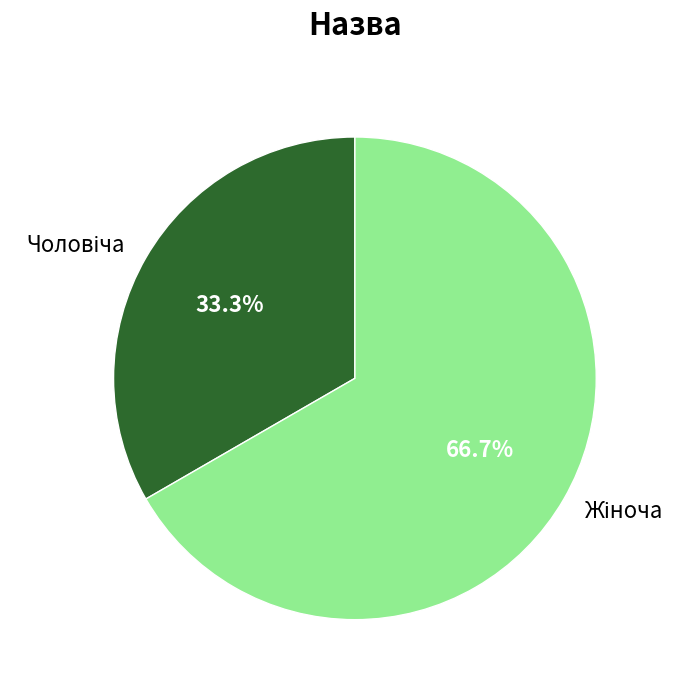

Does any single category account for the majority?

Yes